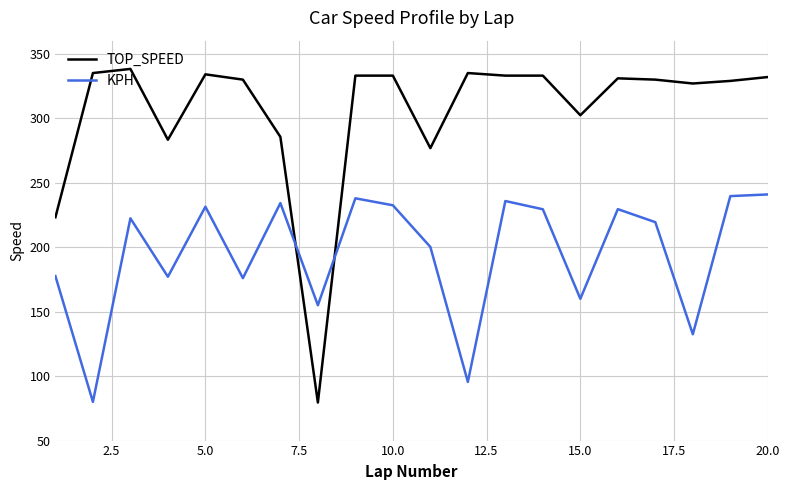

Which series has the largest total across all categories?

TOP_SPEED